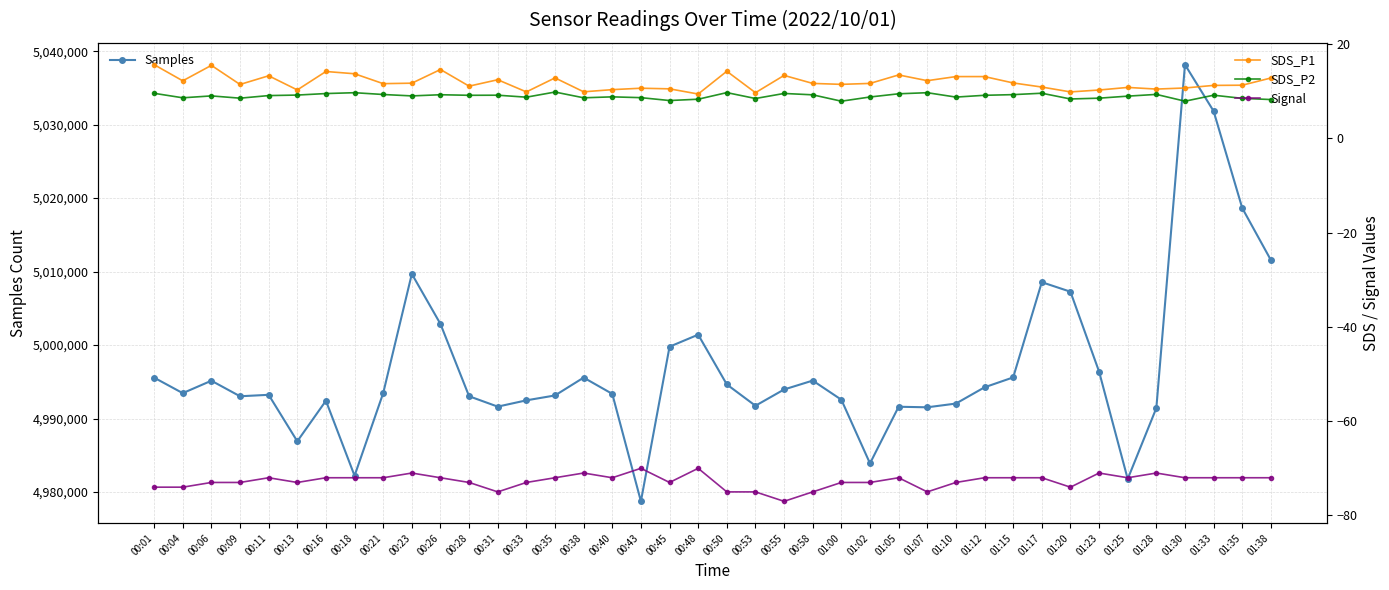

Between 01:35 and 00:16, which is larger?

01:35